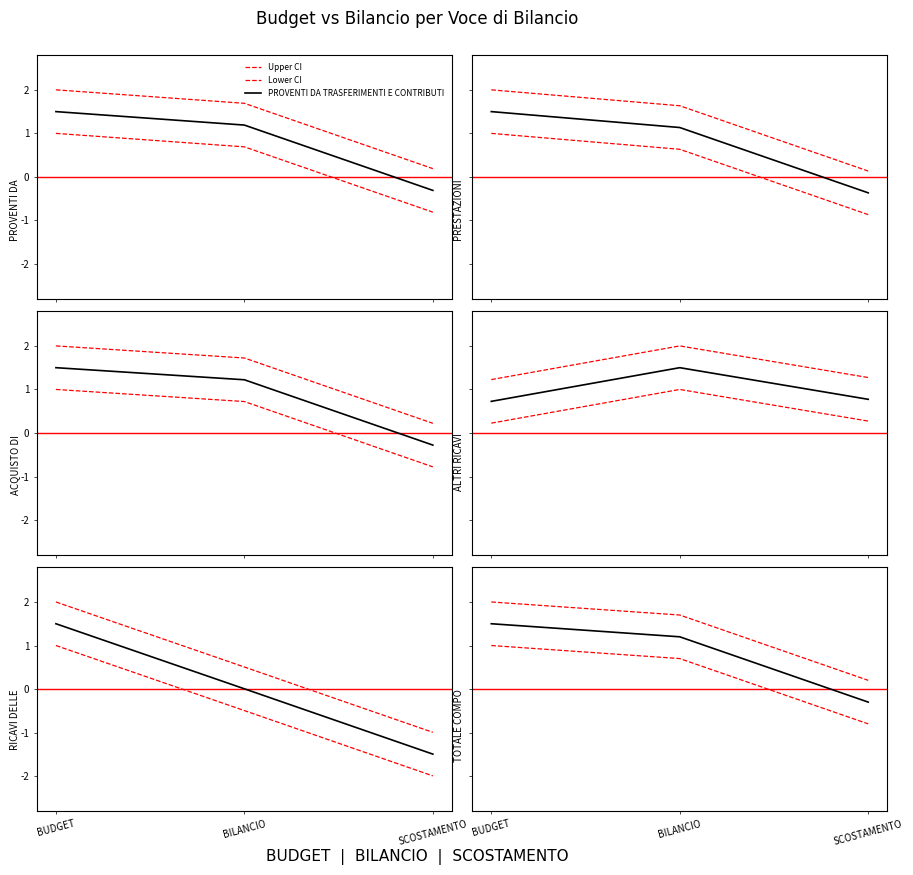

Which series changed the most between BUDGET and BILANCIO?

RICAVI DELLE VENDITE